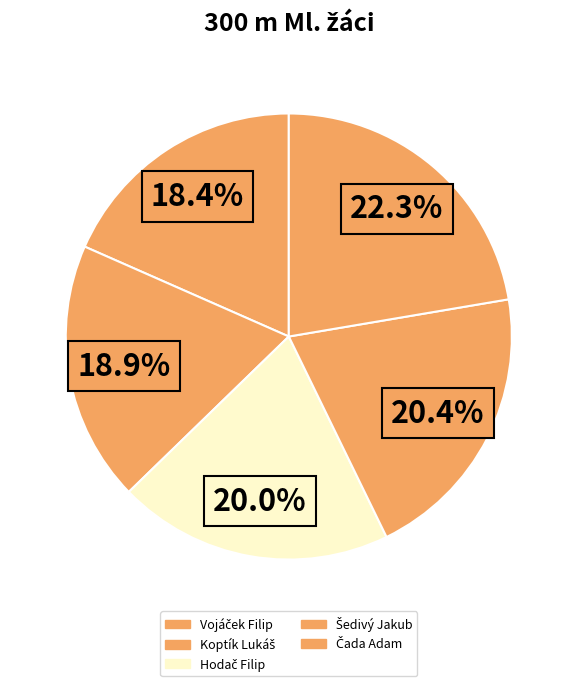

To the nearest percent, what portion does Vojáček Filip represent?

18%